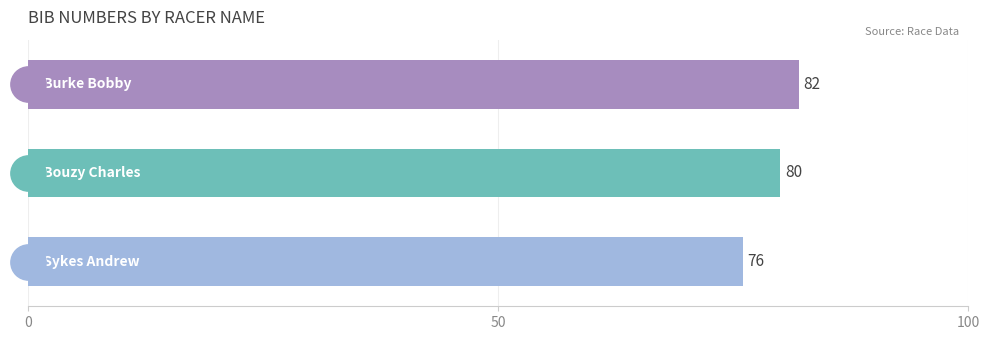

What is the value of the 3rd bar from the top?

76